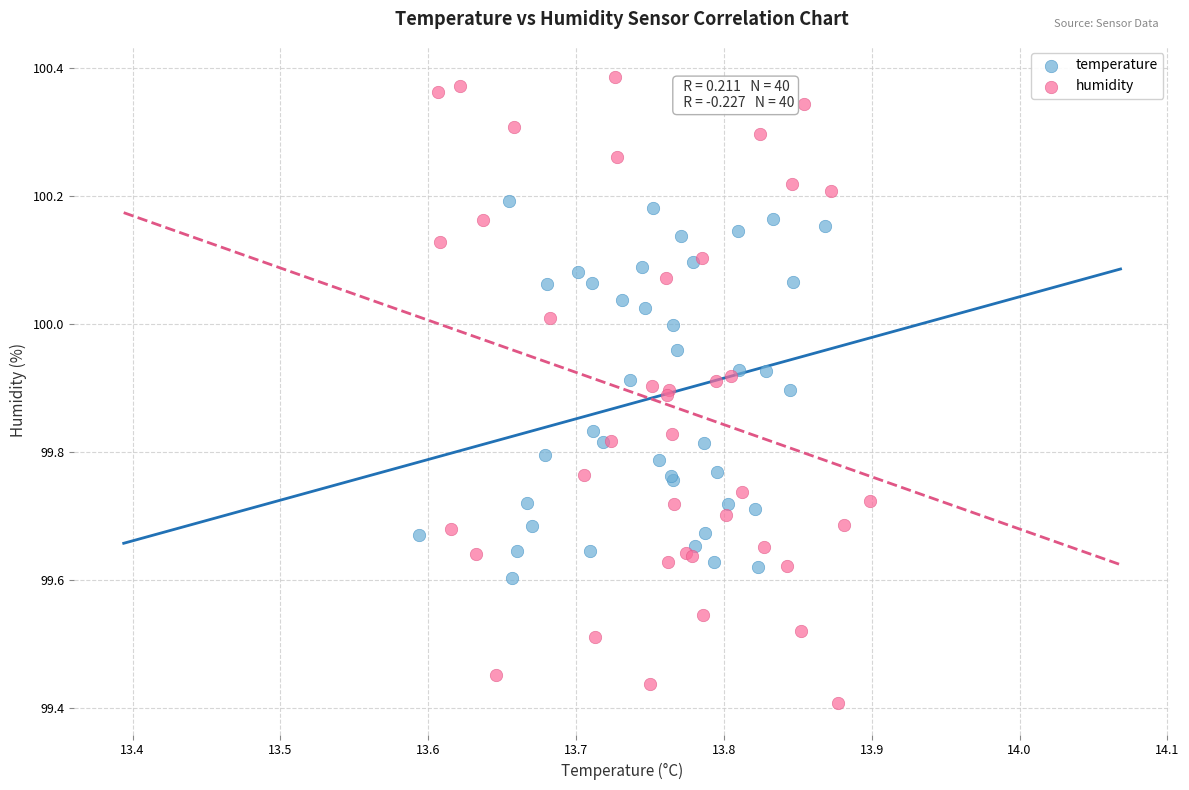

Which series reaches the minimum Y coordinate?

humidity